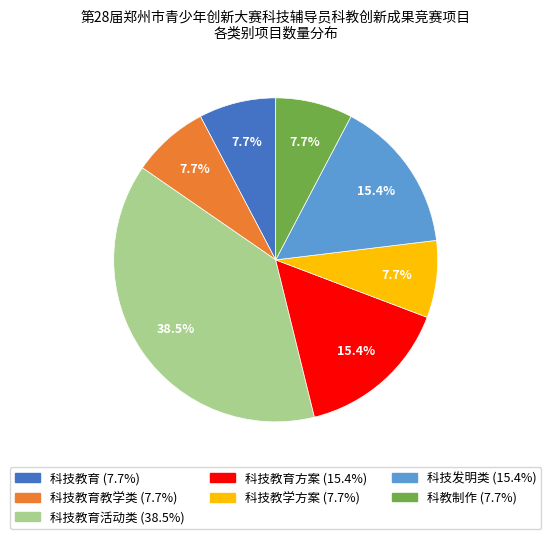

Does any single category account for the majority?

No